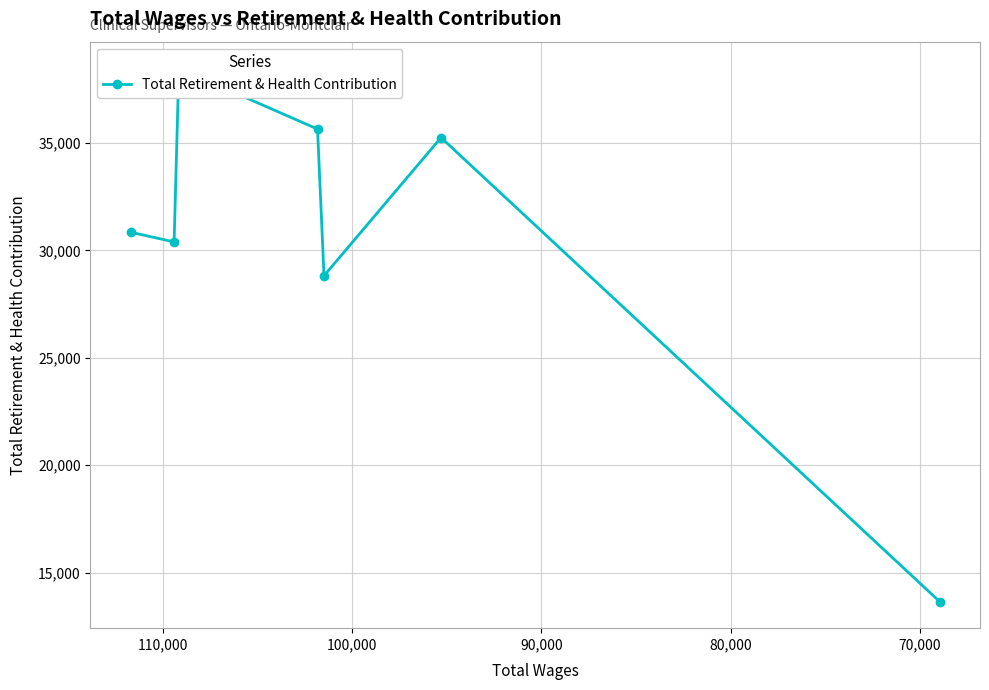

What is the value of the 6th point from the left?

35252